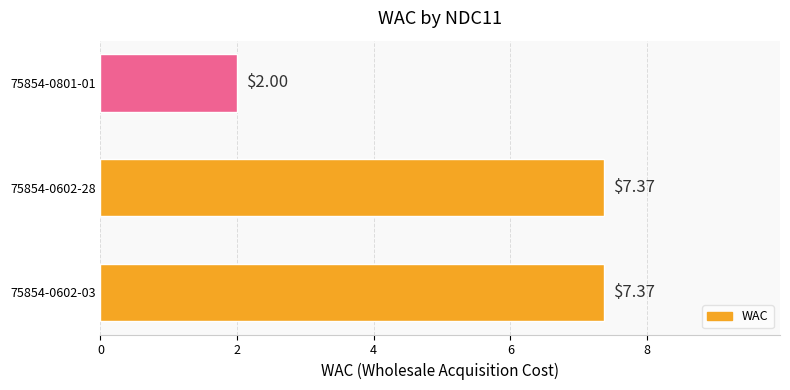

How many values exceed 7?

2